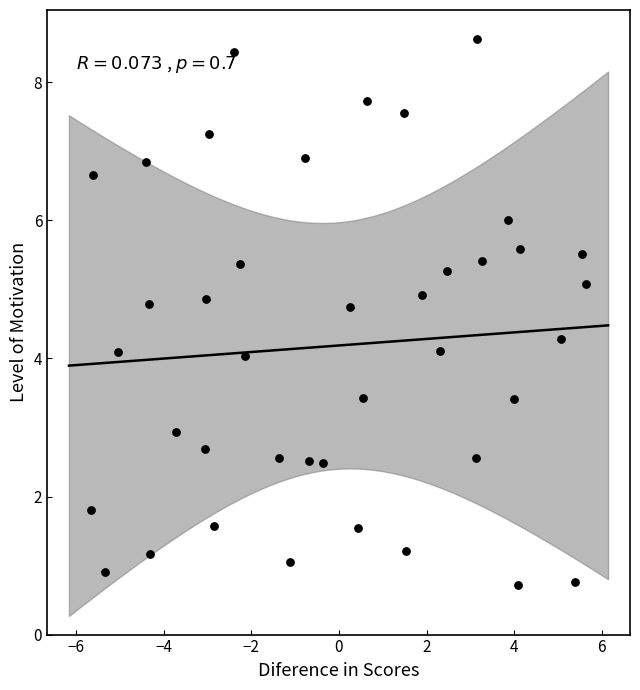

What is the range of Y values (max minus min)?

7.9